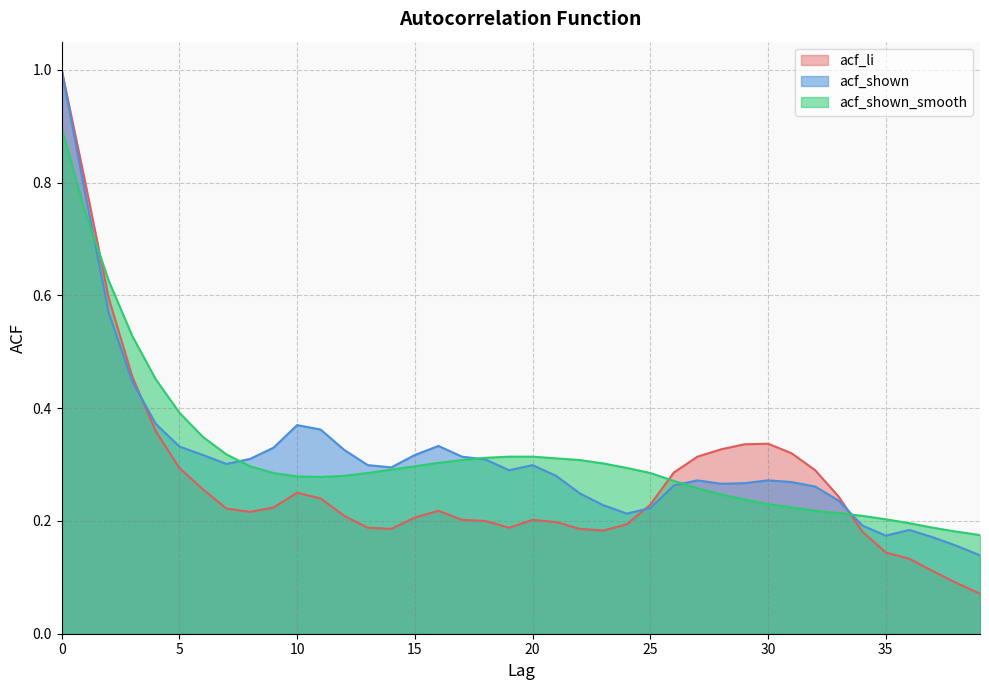

True or false: acf_shown has more than 1 interior local peaks.

True